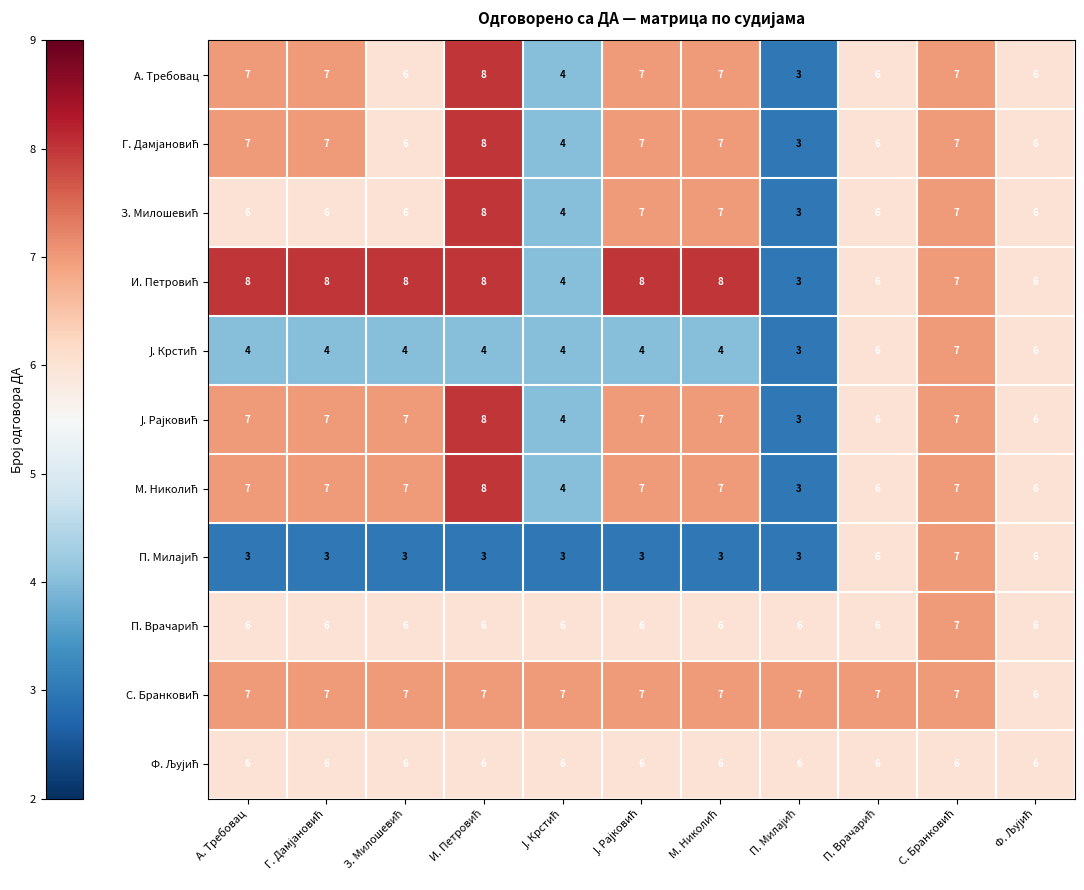

At how many categories does at least one series exceed 4?

11